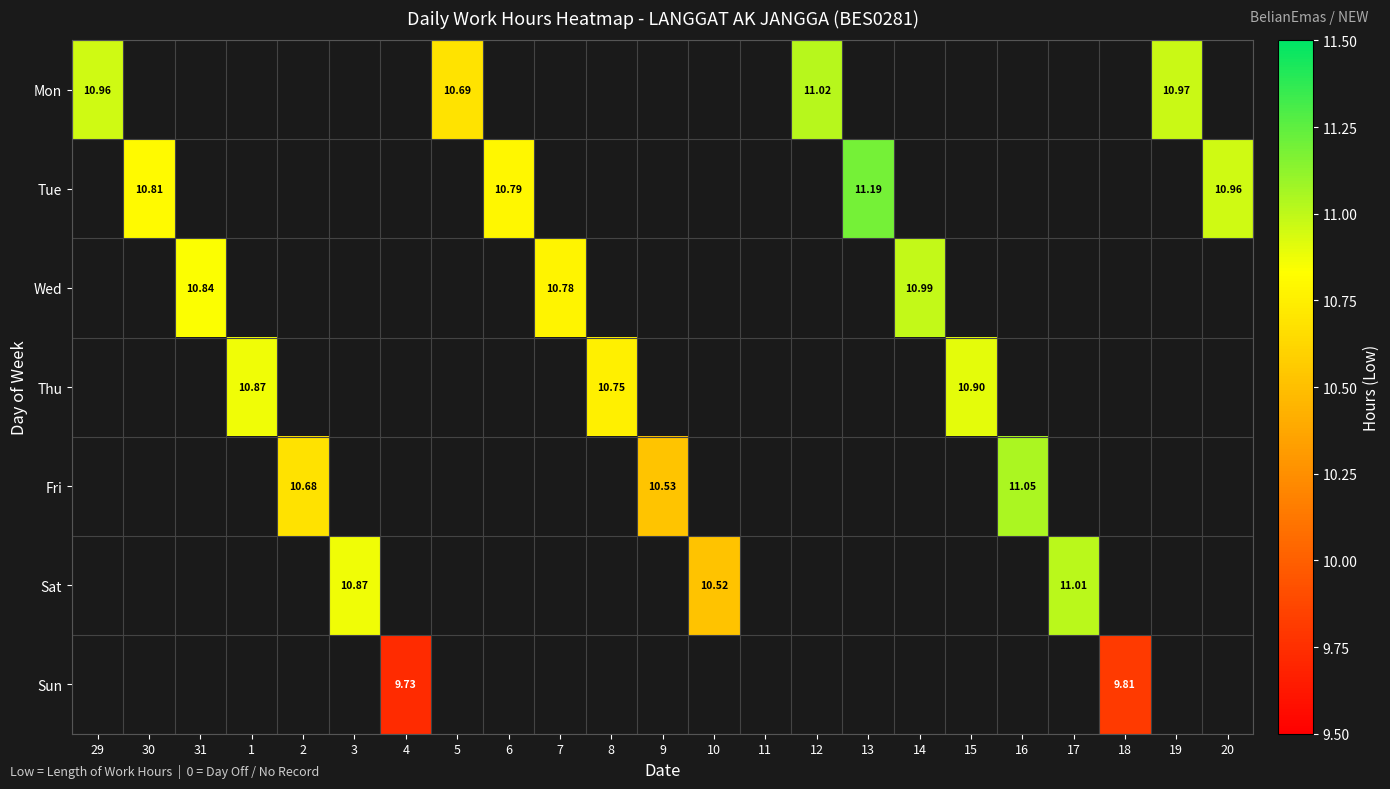

The Sat series shows 10.5 at 10. True or false?

True